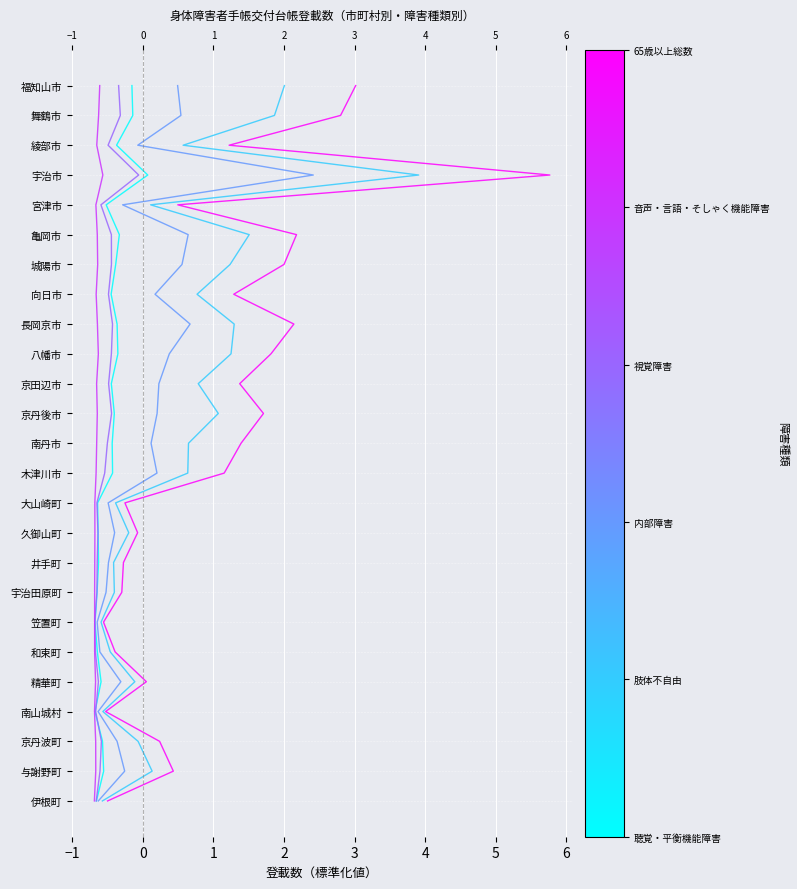

True or false: 肢体不自由 has more than 0 points higher than both neighbors.

False